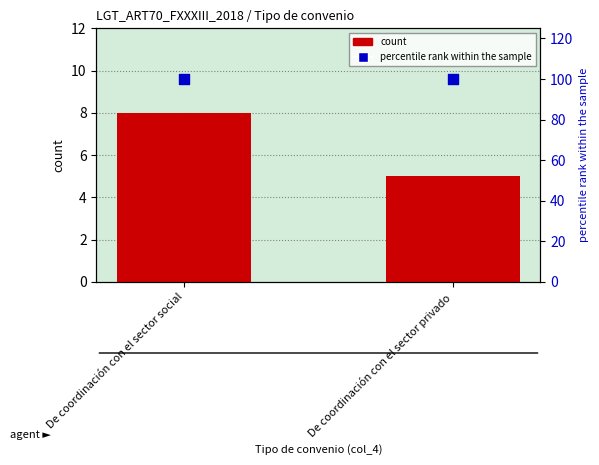

At how many categories does at least one series exceed 81?

2